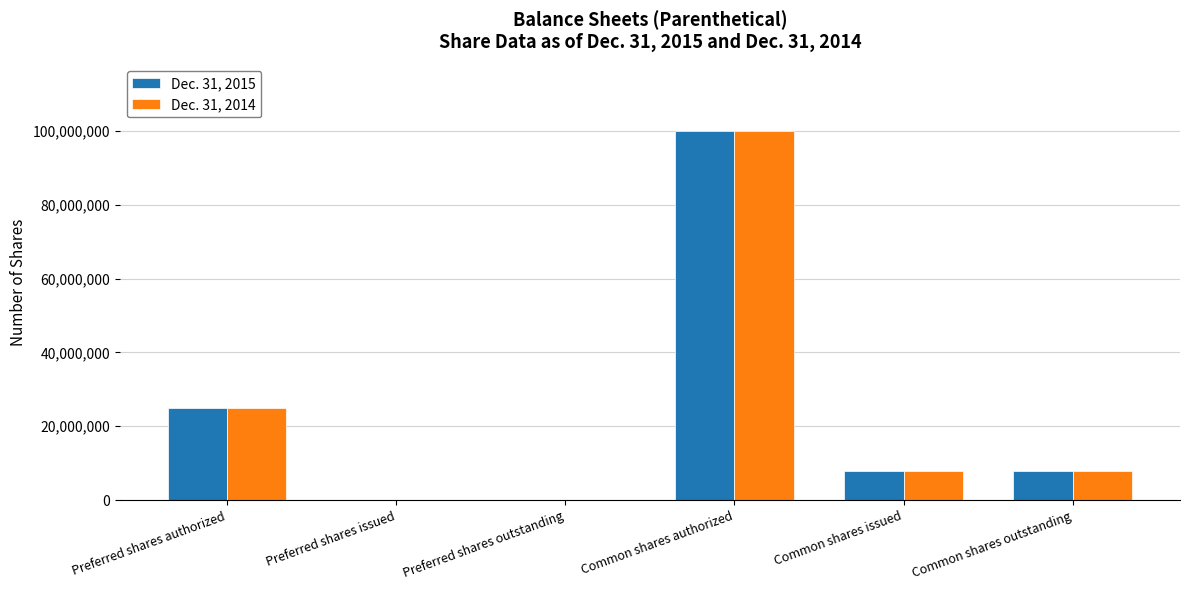

What is the average value of the Dec. 31, 2015 series?

23500000